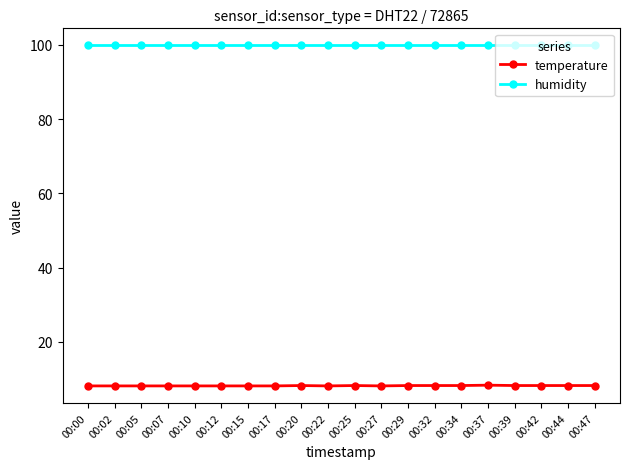

What is the value of the humidity point at the 17th from the left?

99.9